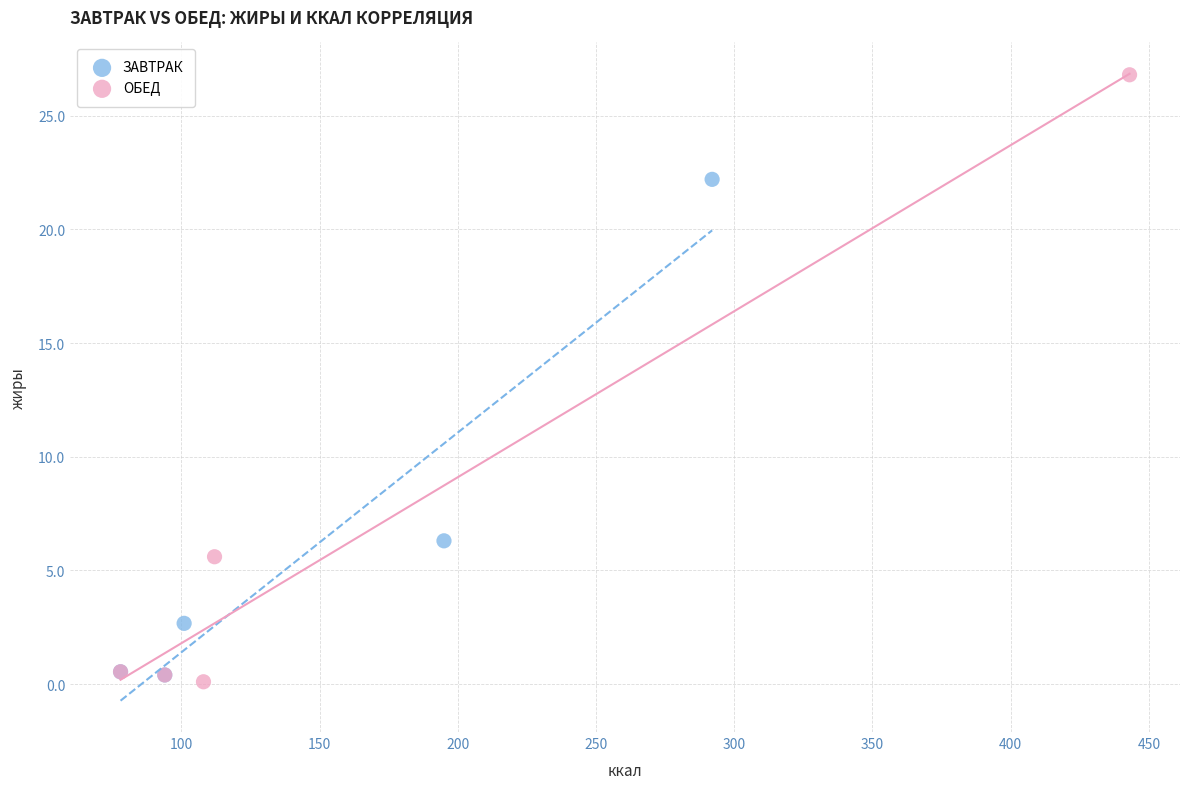

Which series has the largest Y range (max minus min)?

ОБЕД